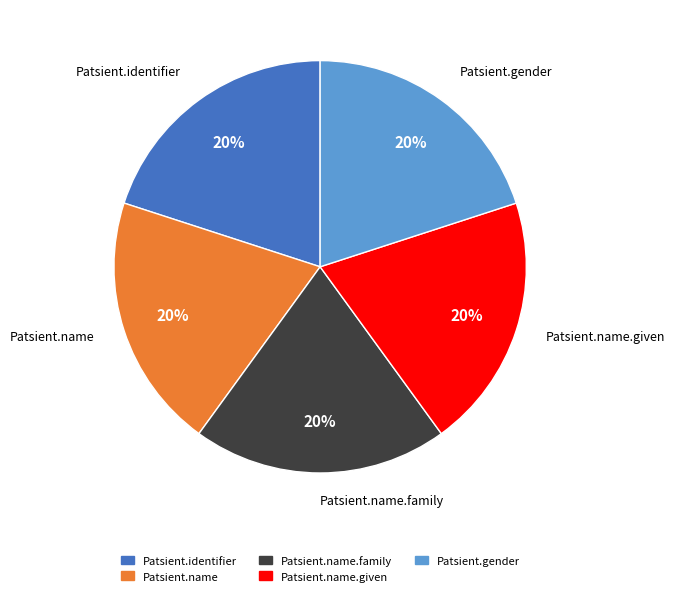

Is Patsient.name.family the majority of the pie?

No